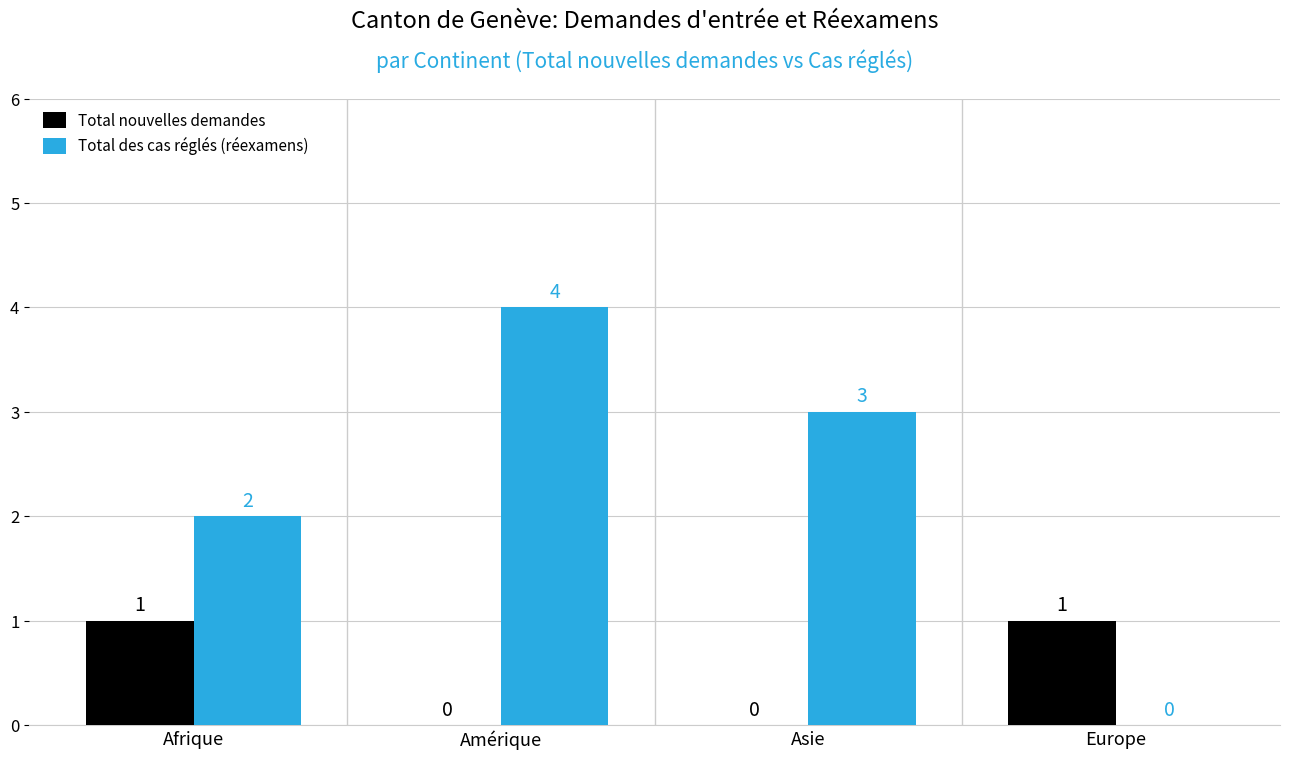

At which category is the sum across all series the highest?

Amérique